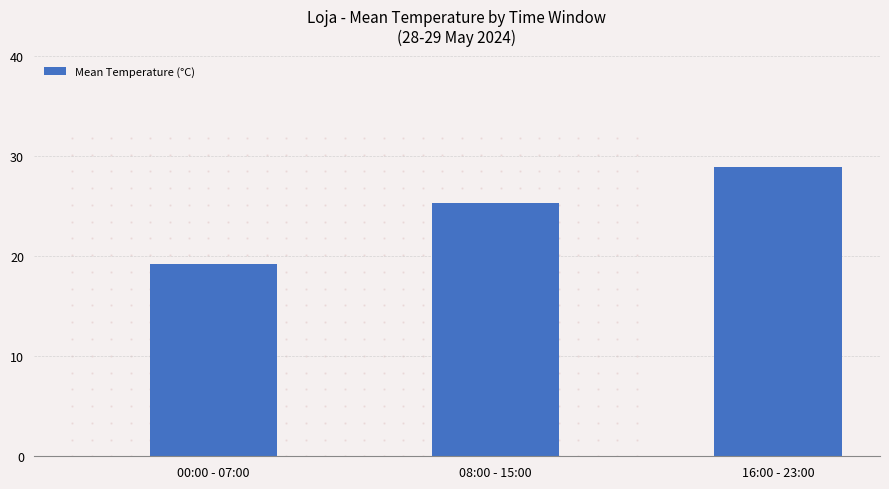

Which has a higher value, 16:00 - 23:00 or 00:00 - 07:00?

16:00 - 23:00